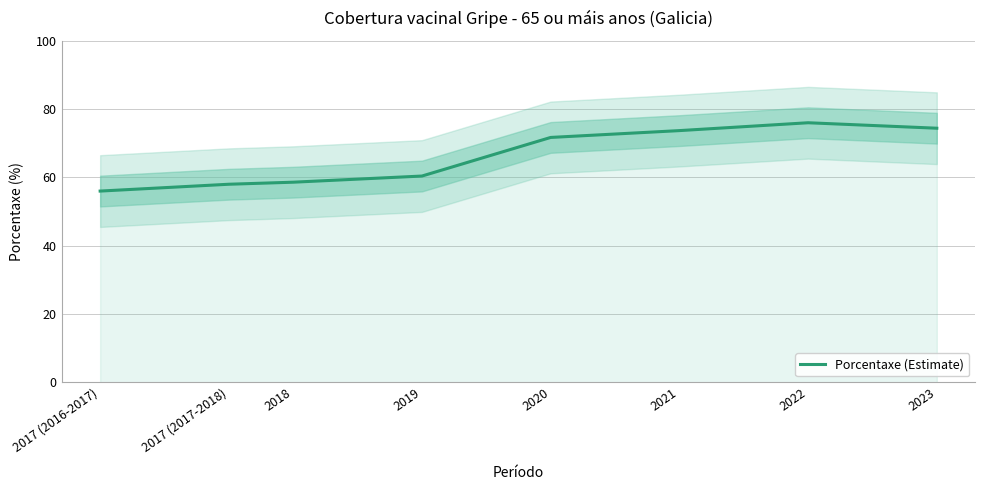

Reading left to right, list all the values displayed in this chart.

2017 (2016-2017)=56.0	2017 (2017-2018)=58.0	2018=58.6	2019=60.4	2020=71.7	2021=73.7	2022=76.0	2023=74.4